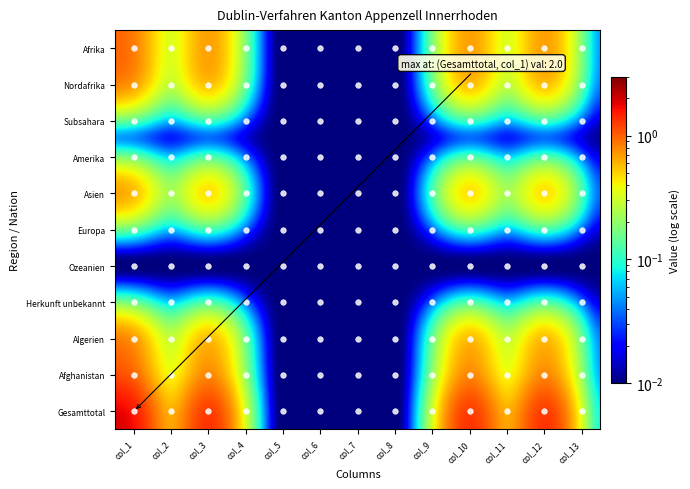

What is the greatest value displayed?

2.0